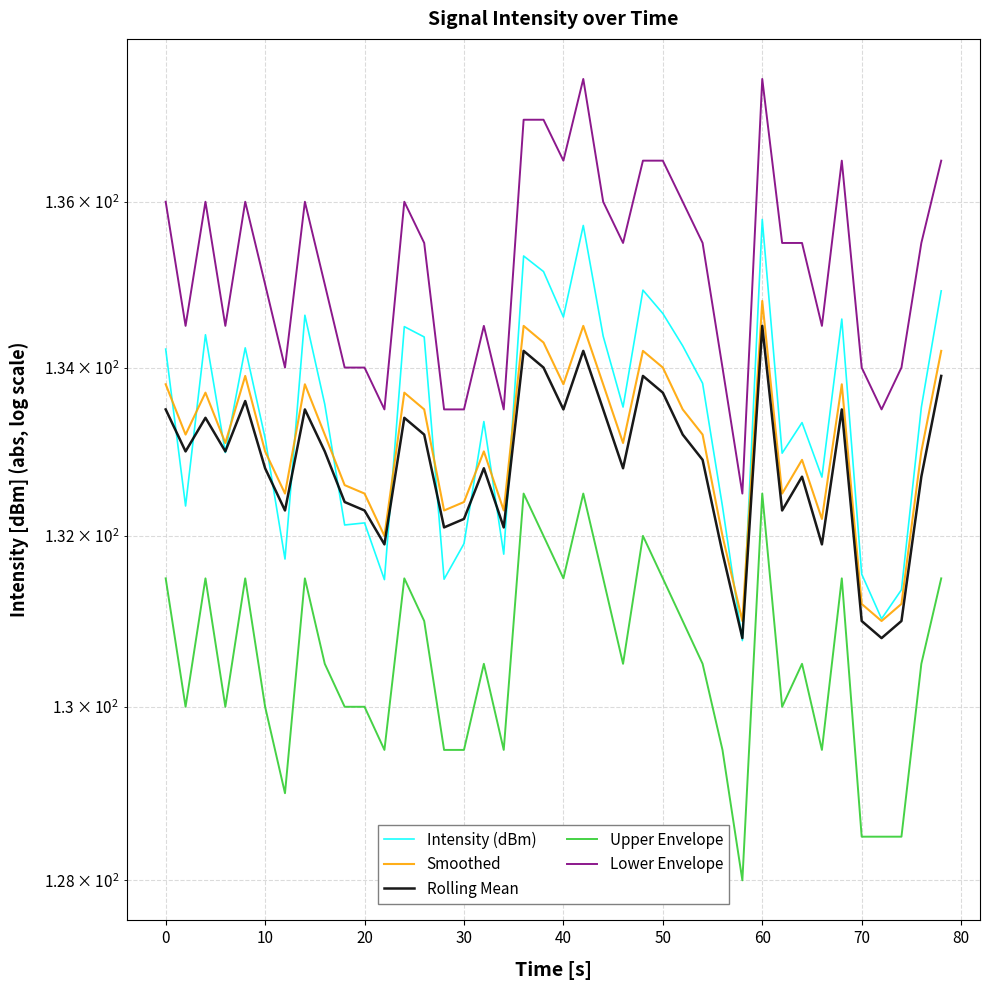

True or false: Intensity (dBm) and Upper Envelope cross at least once.

False